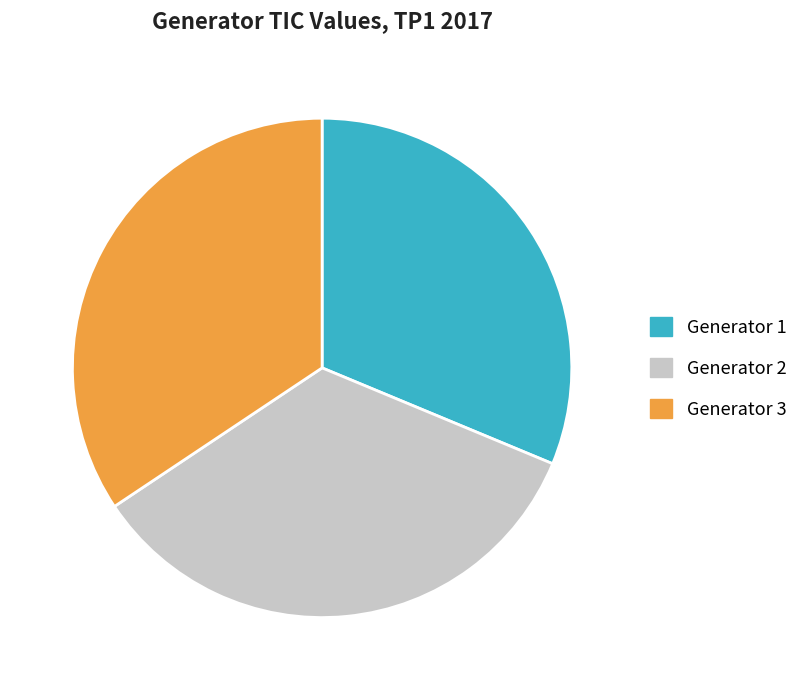

Is it true that Generator 1 is 31% of the pie?

True